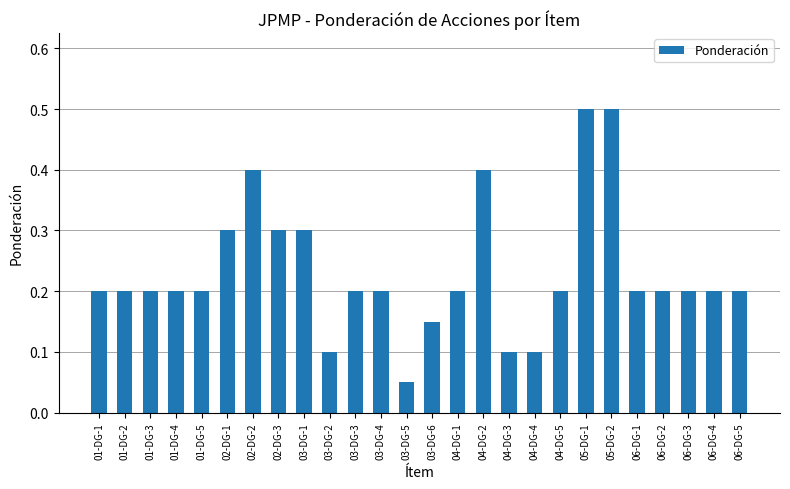

What is the difference between the second highest and second lowest values?

0.4